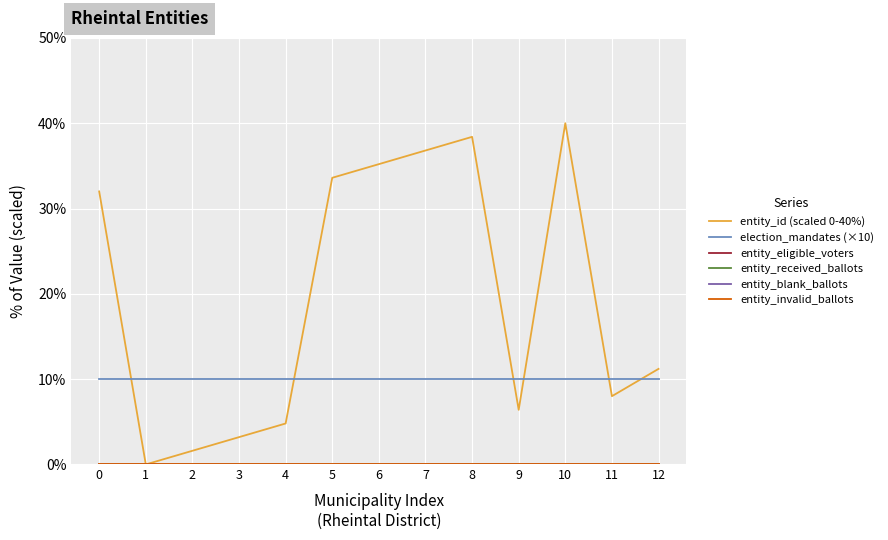

Between 4 and 12, which series saw the biggest shift?

entity_id (scaled 0-40%)